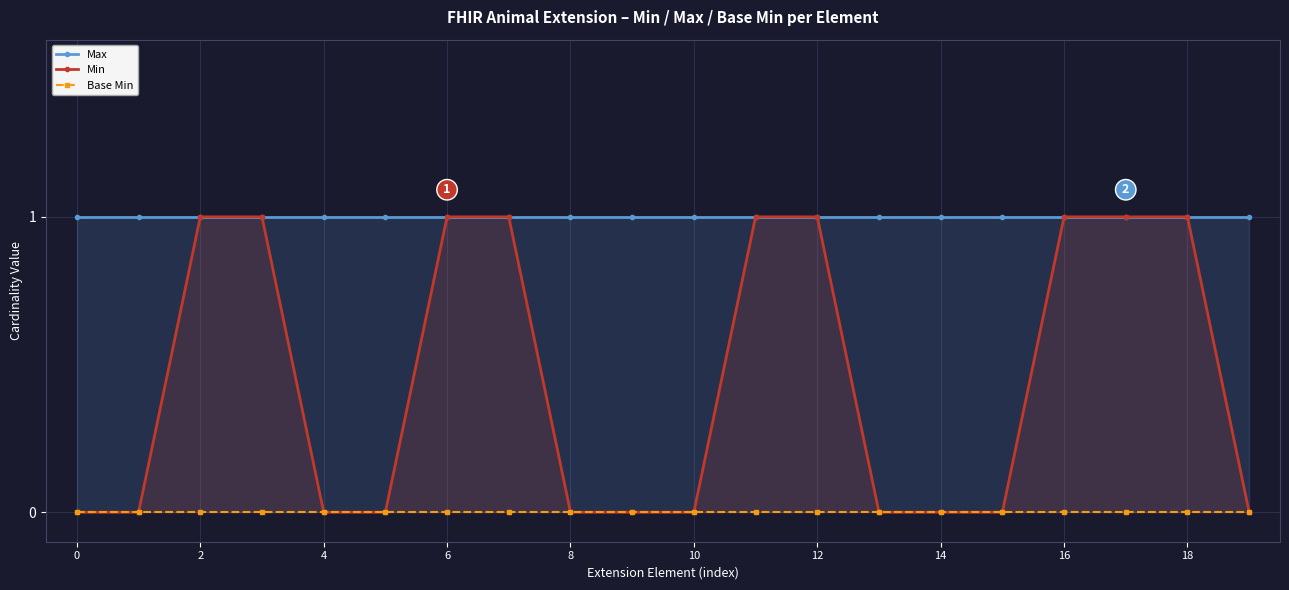

What is the average value of the Max series?

1